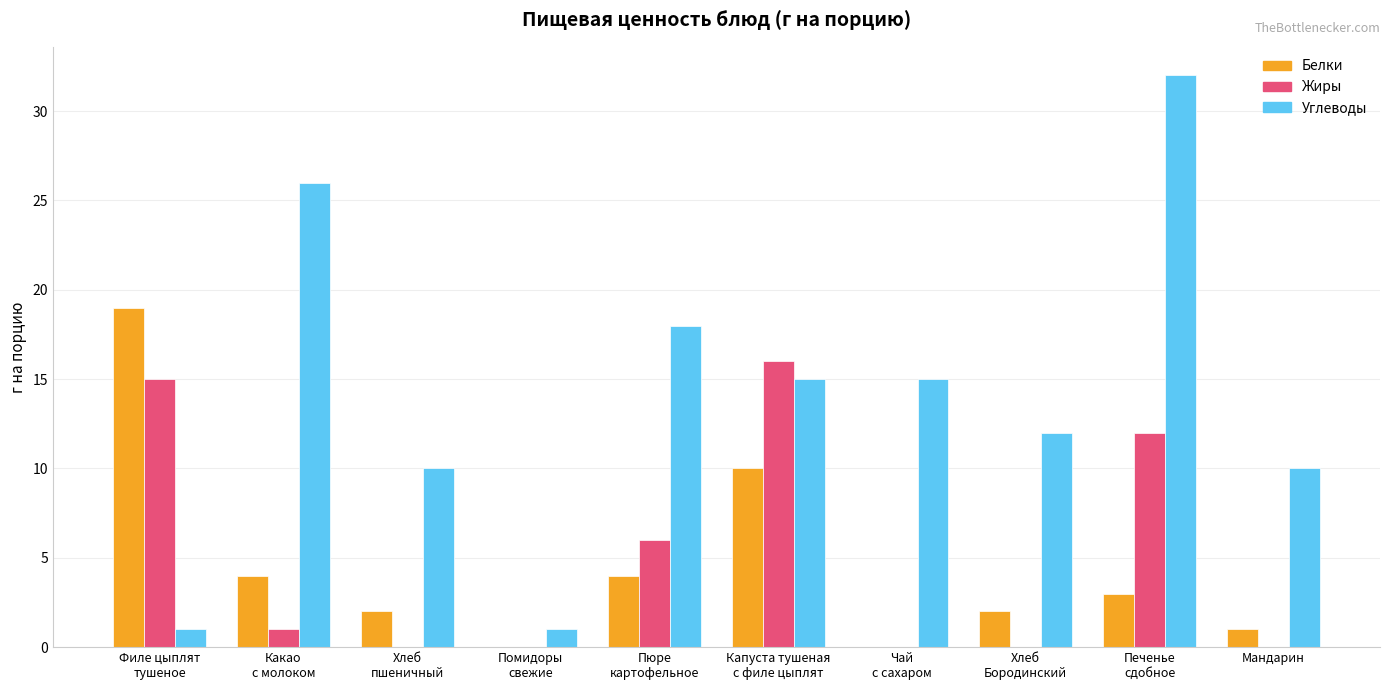

Which category has the highest value across all series?

Печенье
сдобное